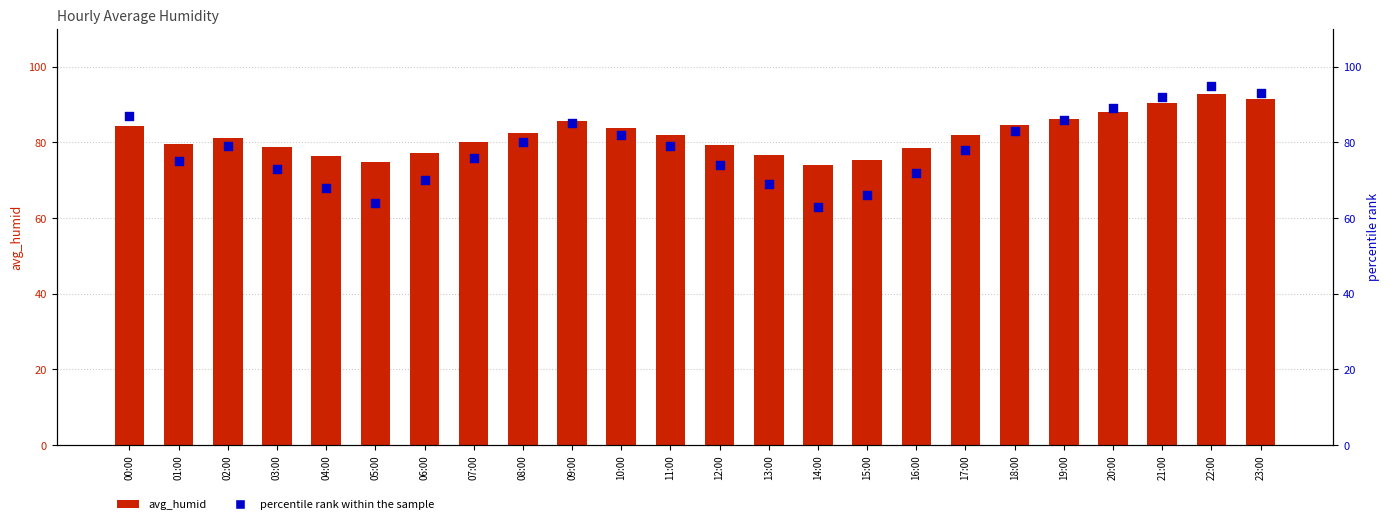

At which category is the sum across all series the highest?

22:00